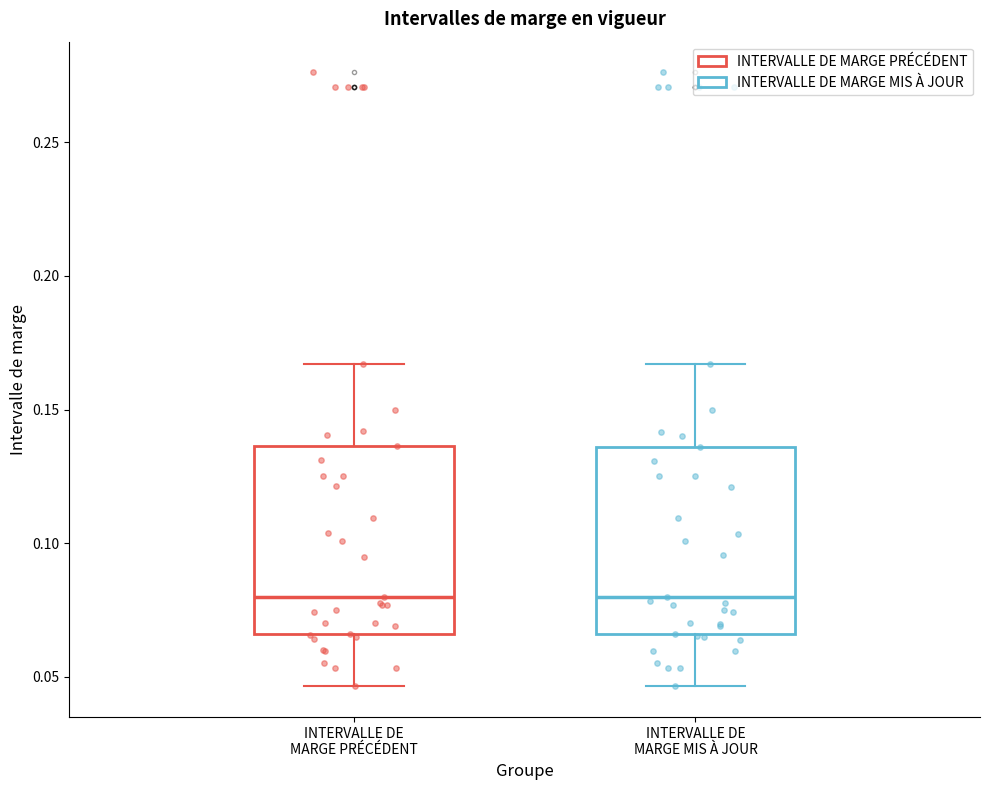

Reading left to right, transcribe this box plot: for each box, give where its median line is, the range the box spans, and where its two whiskers end, as read against the y-axis. The values are not printed on the chart, so give them approximately, as read against the axis.

INTERVALLE DE MARGE PRÉCÉDENT: median 0.080, box 0.065 to 0.135, whiskers 0.045 to 0.165
INTERVALLE DE MARGE MIS À JOUR: median 0.080, box 0.065 to 0.135, whiskers 0.045 to 0.165